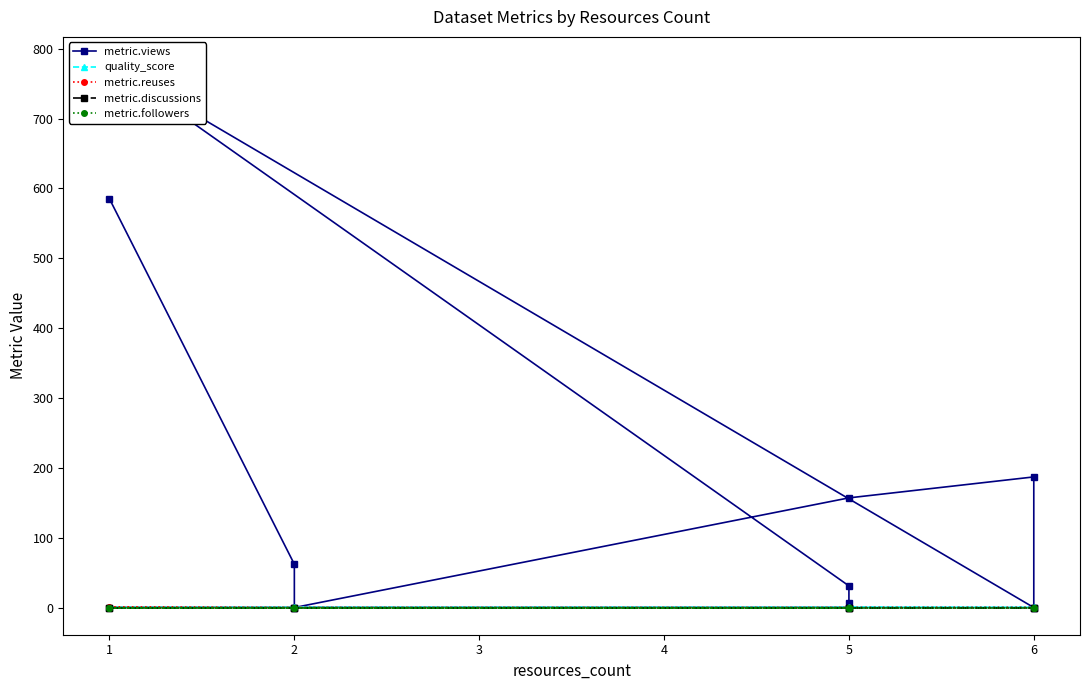

Which series has the widest spread of values?

metric.views